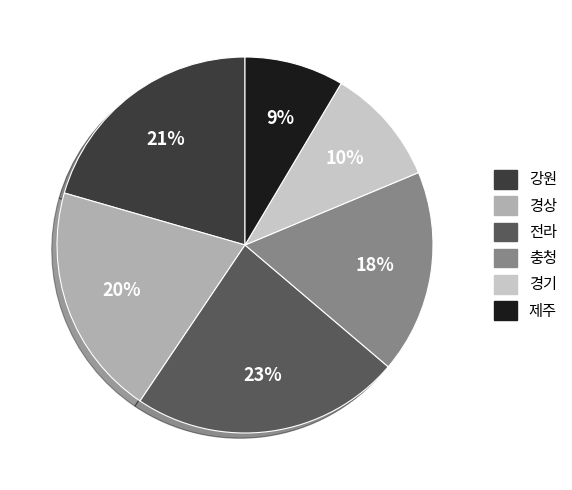

To the nearest percent, what is the average slice percentage?

17%